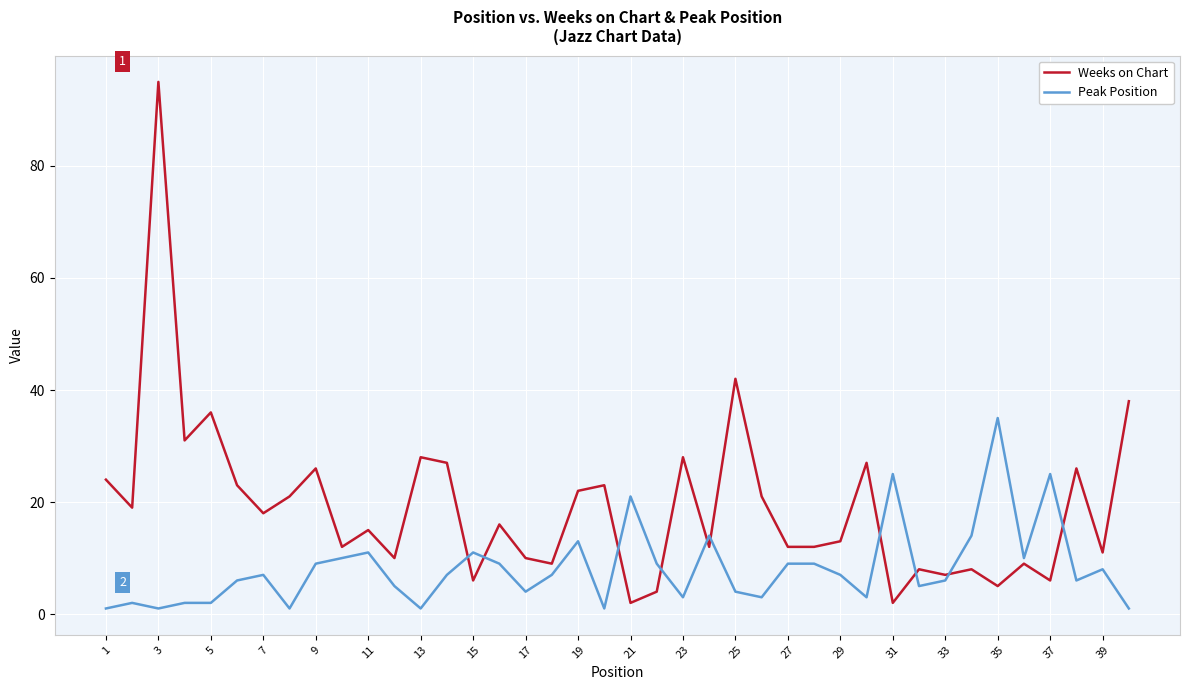

Which series has the largest range (max minus min)?

Weeks on Chart